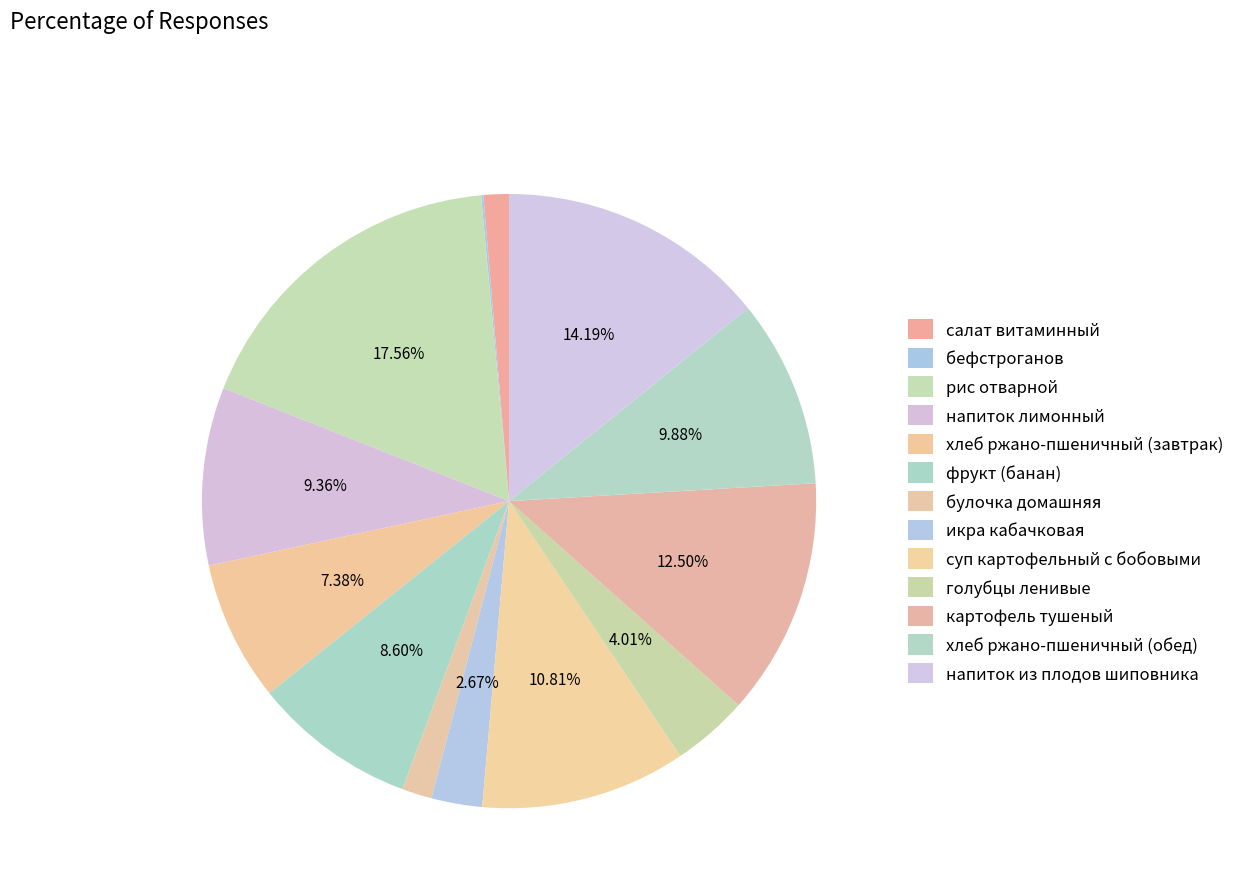

Count the number of slices in the pie.

13